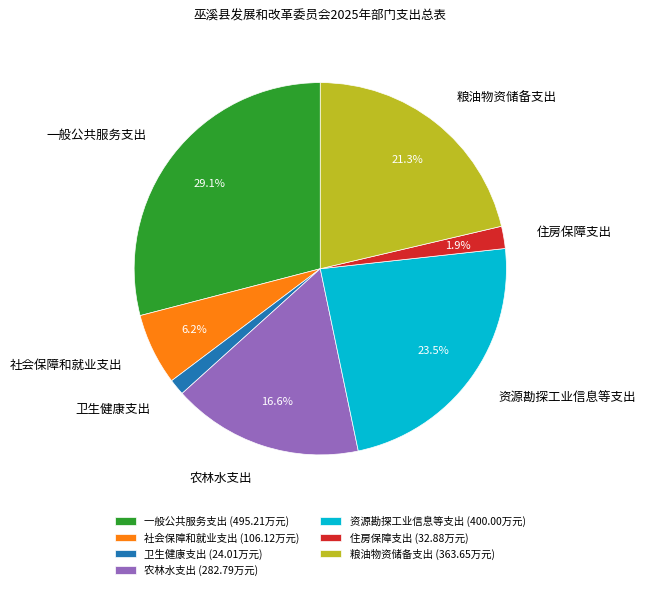

What is the ratio of the value at 卫生健康支出 to the value at 住房保障支出?

0.7